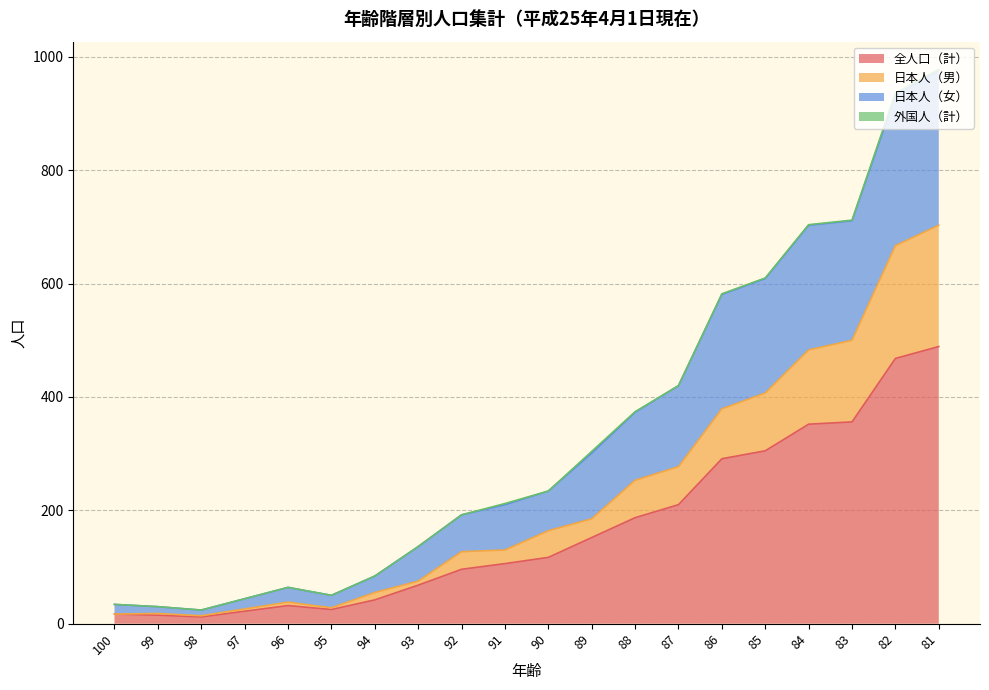

What value does the 全人口（計） series have at 95?

25